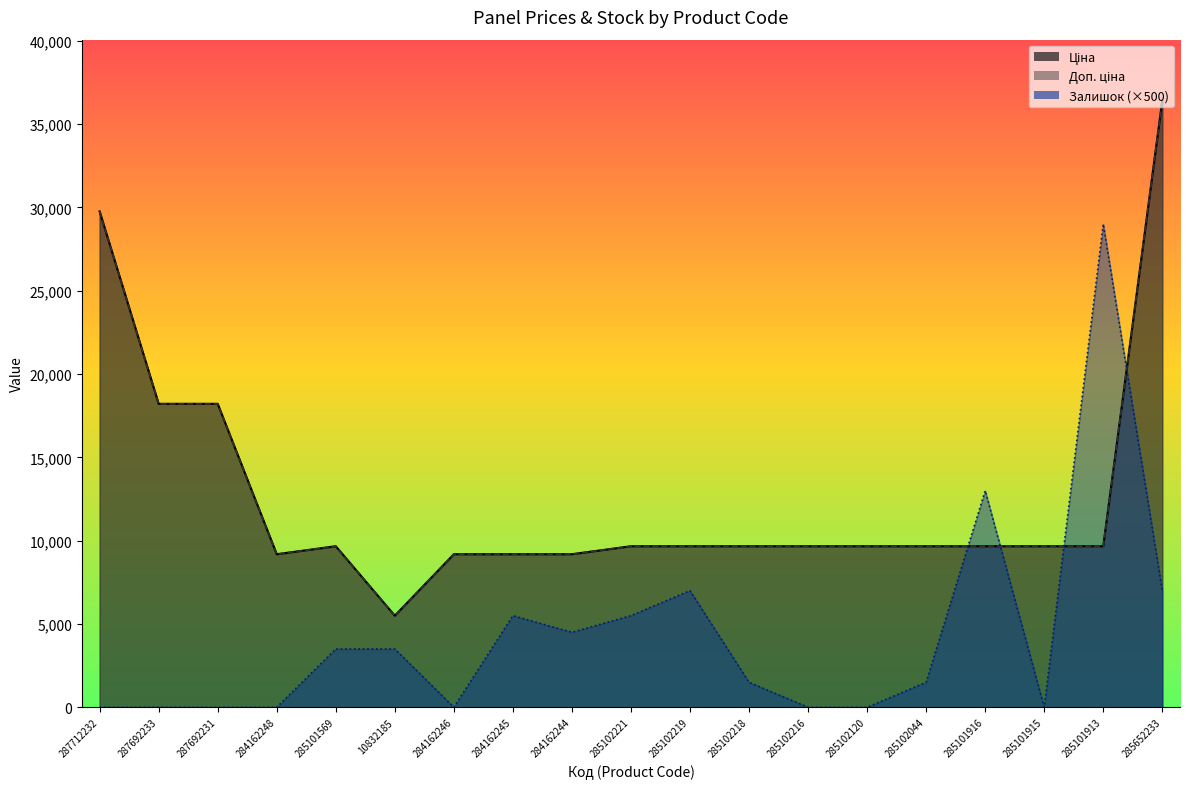

Does the chart have visible grid lines?

No